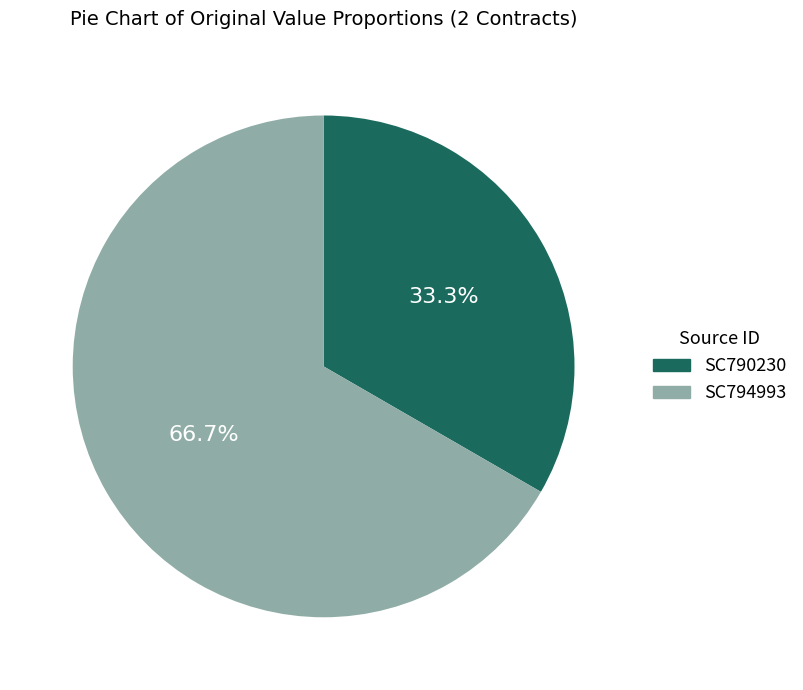

Combined, what portion of the pie is SC794993 and SC790230?

100.0%